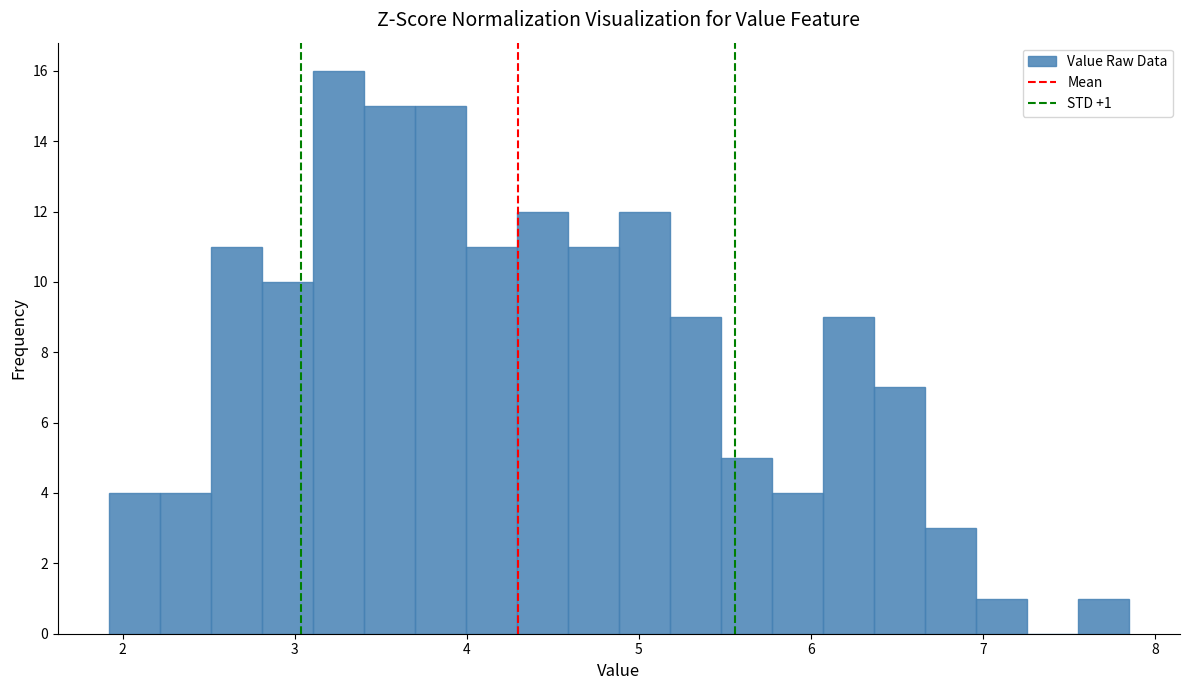

Read against the x-axis, roughly where is the centre of the tallest bar?

3.3